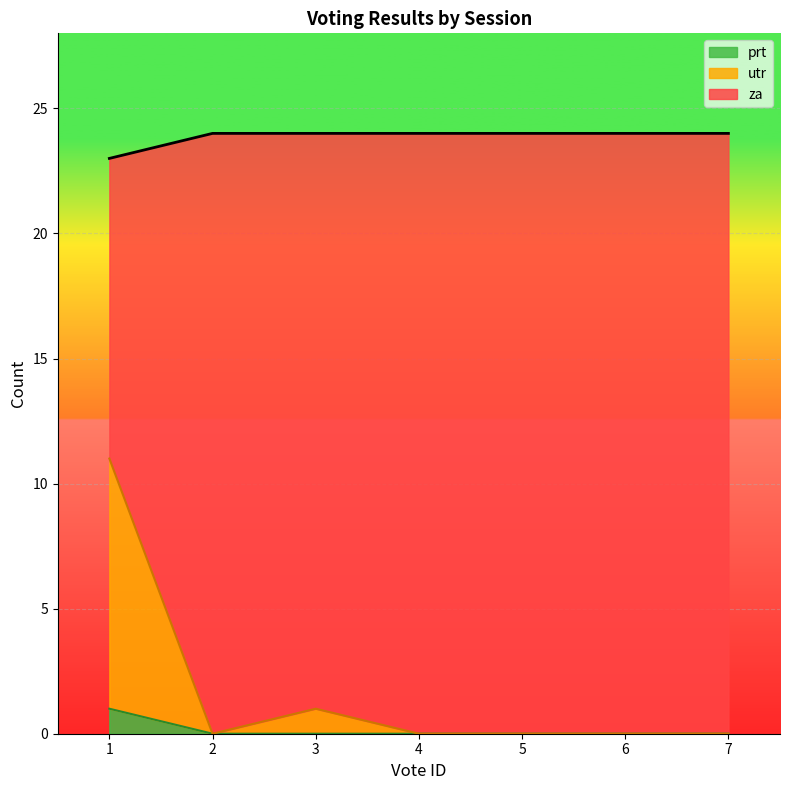

What is the total value across all series at 6?

24